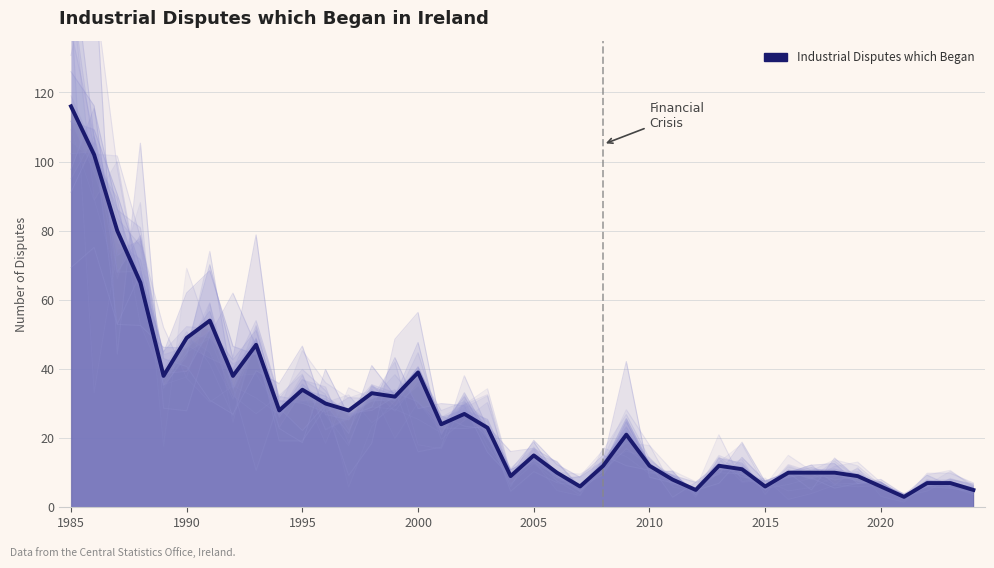

What is the sum of all values?

1081